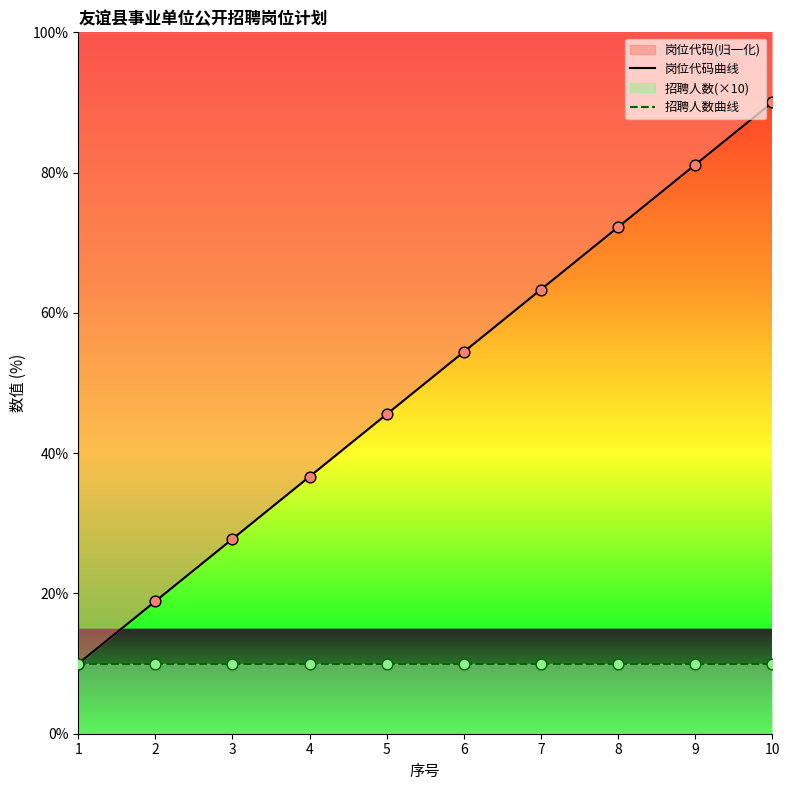

Which series reaches the minimum Y coordinate?

岗位代码曲线